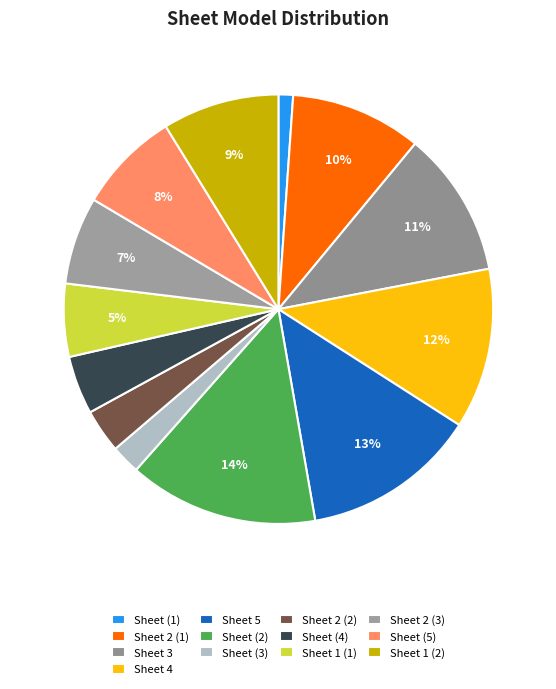

How many segments does this pie chart have?

13